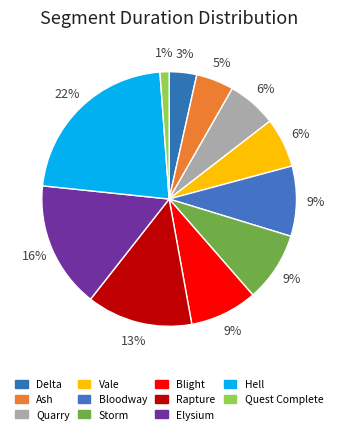

Between Ash and Delta, which is larger?

Ash